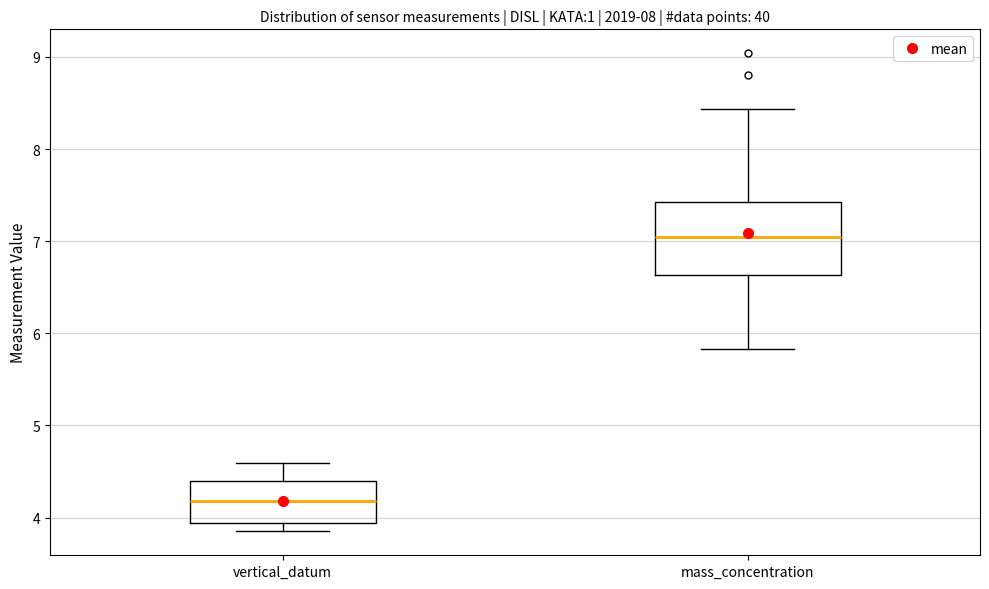

Where is the lower edge of the box for vertical_datum on the y-axis? The values are not printed on the chart, so give them approximately, as read against the axis.

3.9